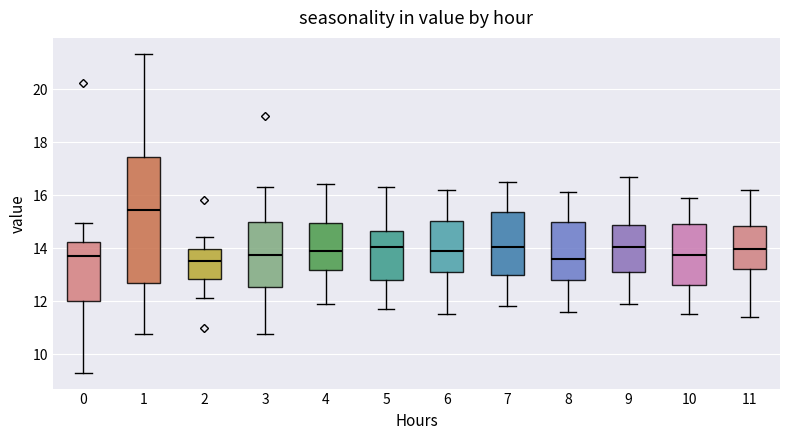

Where does the median line of the box at x = 9 sit on the y-axis? The values are not printed on the chart, so give them approximately, as read against the axis.

14.0